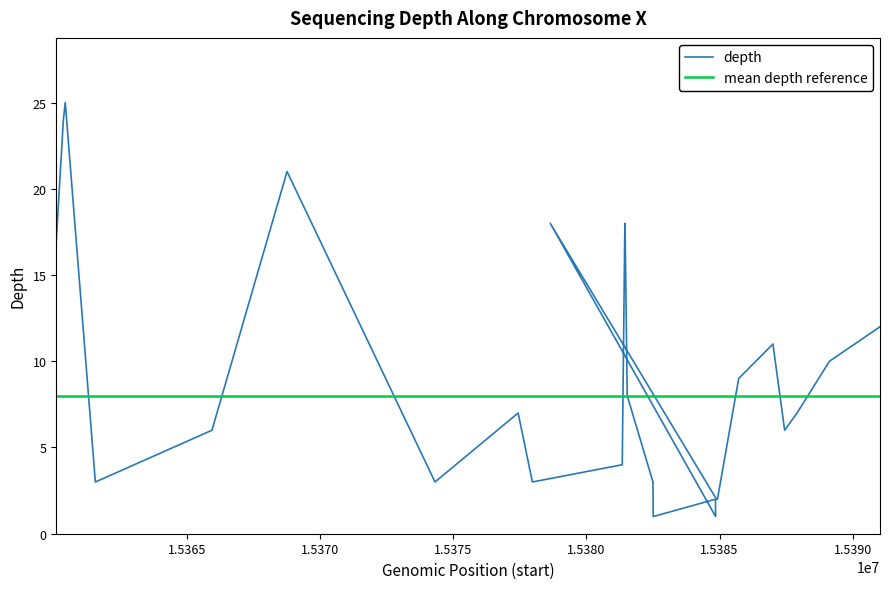

What is the greatest value displayed?

25